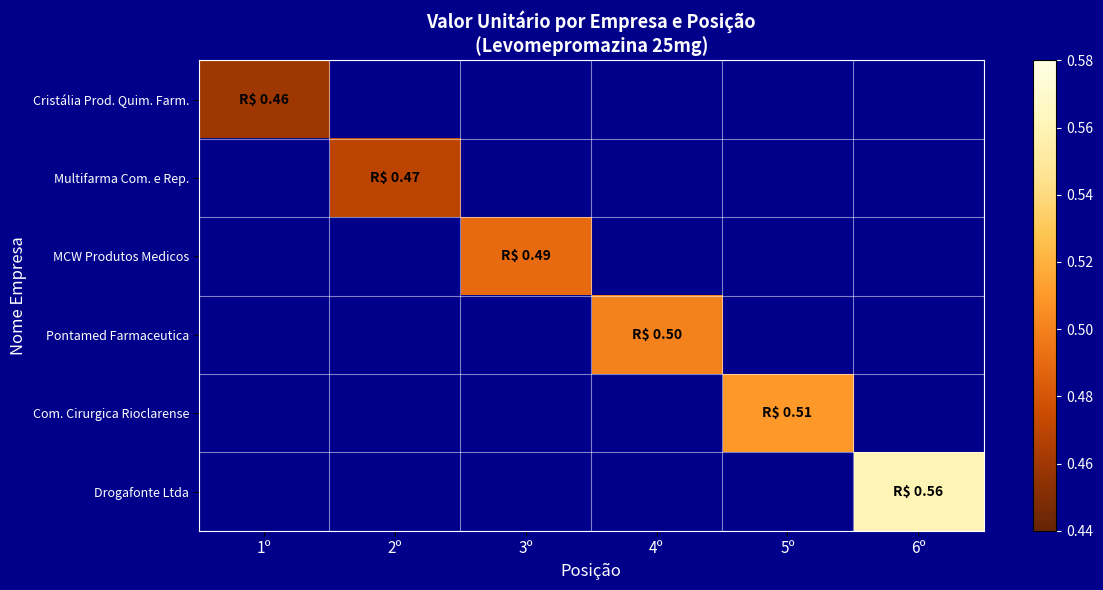

List the labels in order of Com. Cirurgica Rioclarense value, smallest first.

1º, 2º, 3º, 4º, 5º, 6º